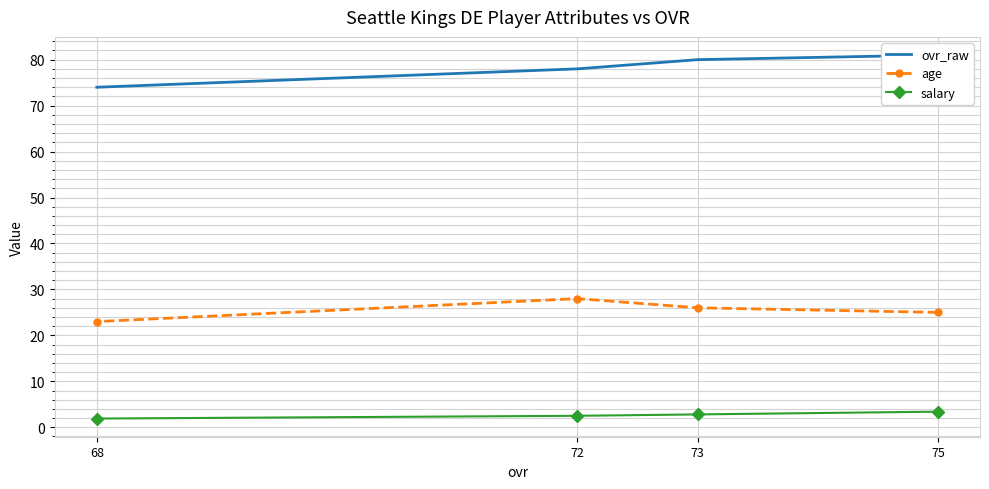

What are all the series names shown in the legend?

ovr_raw, age, salary